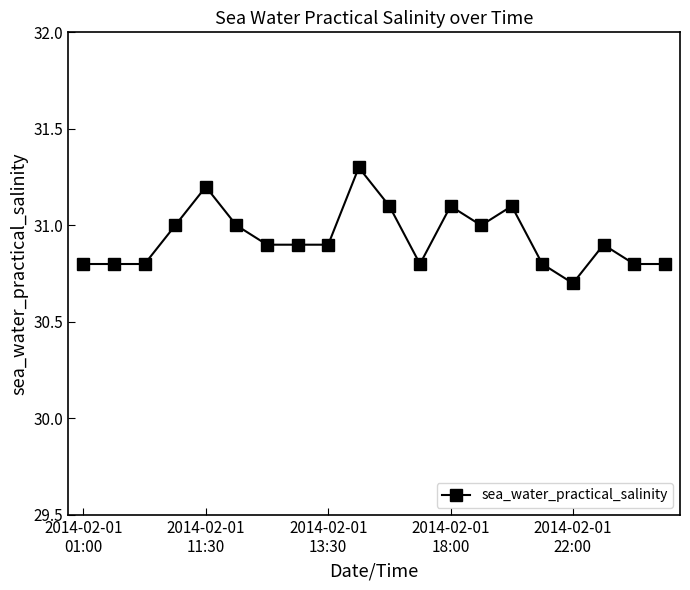

What is the difference between the second highest and minimum values?

0.5